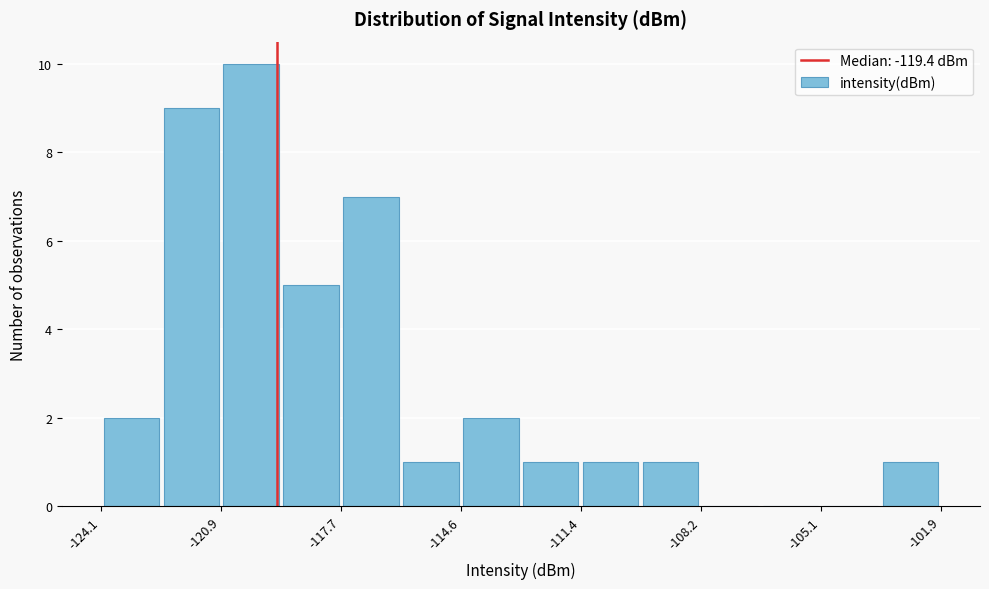

Around what value on the x-axis is the tallest bar? Give the approximate position of its centre, as read against the axis.

-120.0